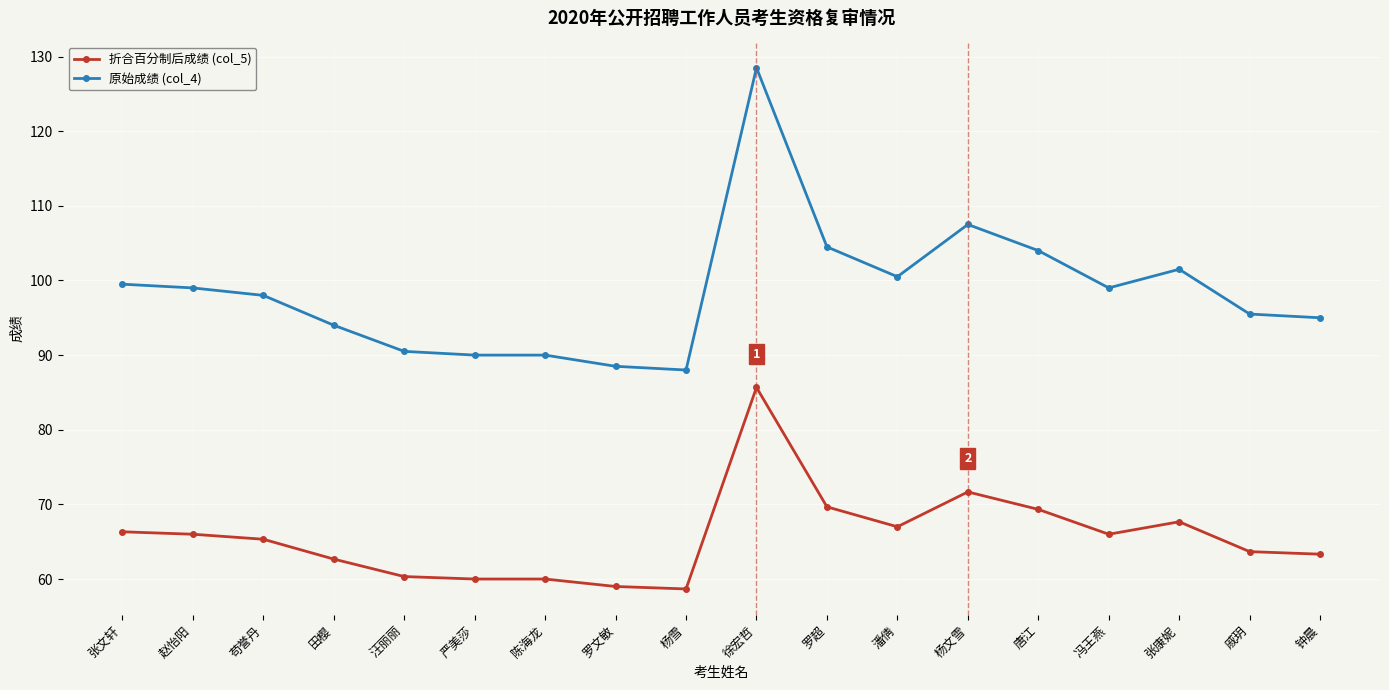

How many series are shown in this chart?

2